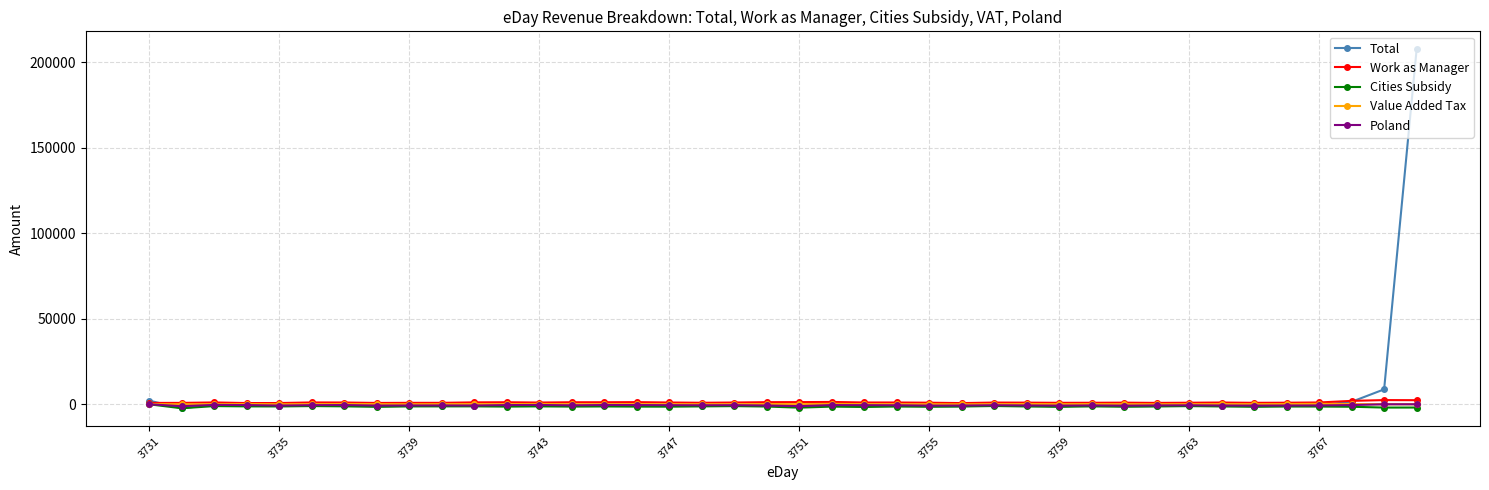

True or false: Value Added Tax has more than 1 points higher than both neighbors.

True